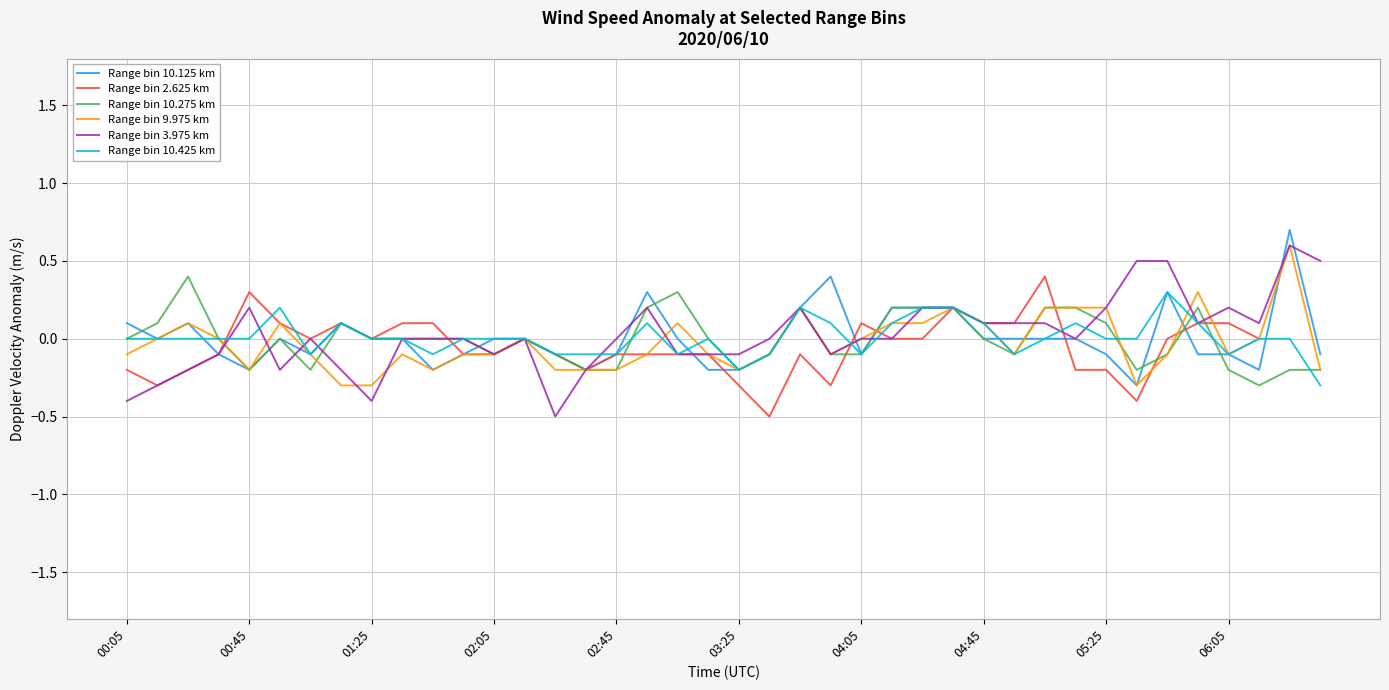

At how many categories does at least one series exceed 0?

28